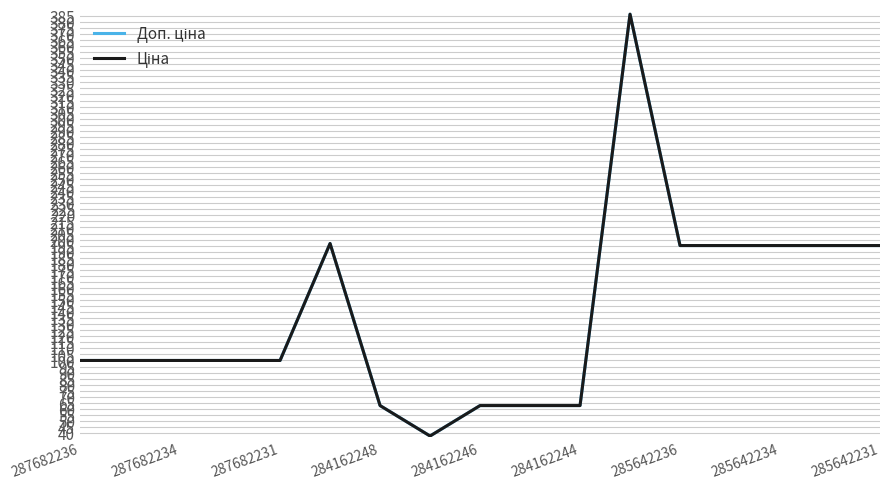

Is this an area chart (filled region under the line)?

No